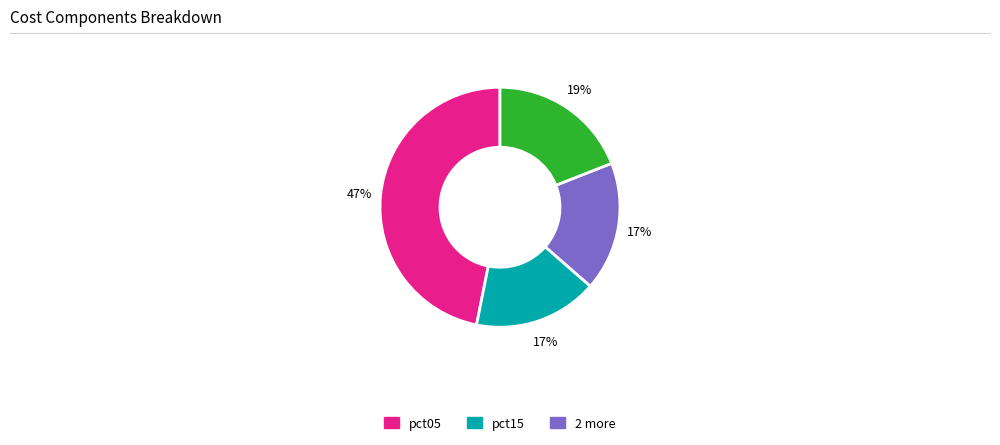

To the nearest percent, what is the average slice percentage?

25%